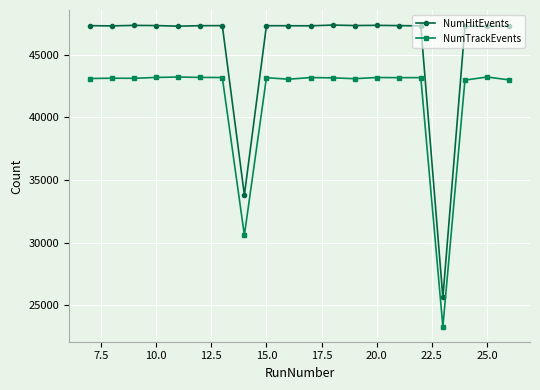

How many categories are shown in the chart?

20